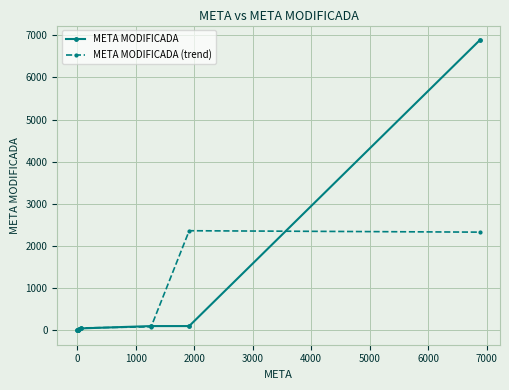

What is the maximum value shown in the chart?

6885.3